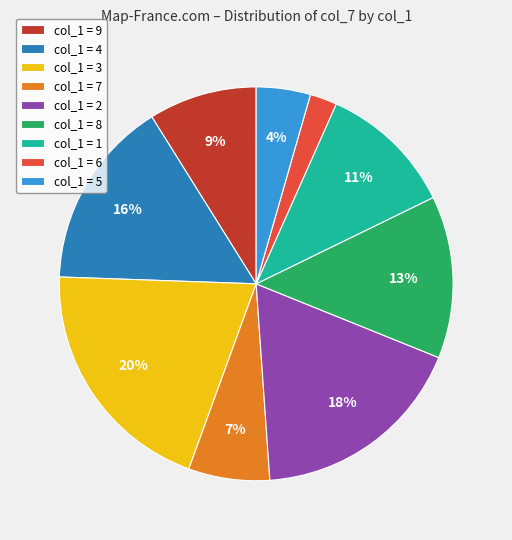

What percentage is the col_1 = 5 slice, to the nearest percent?

4%